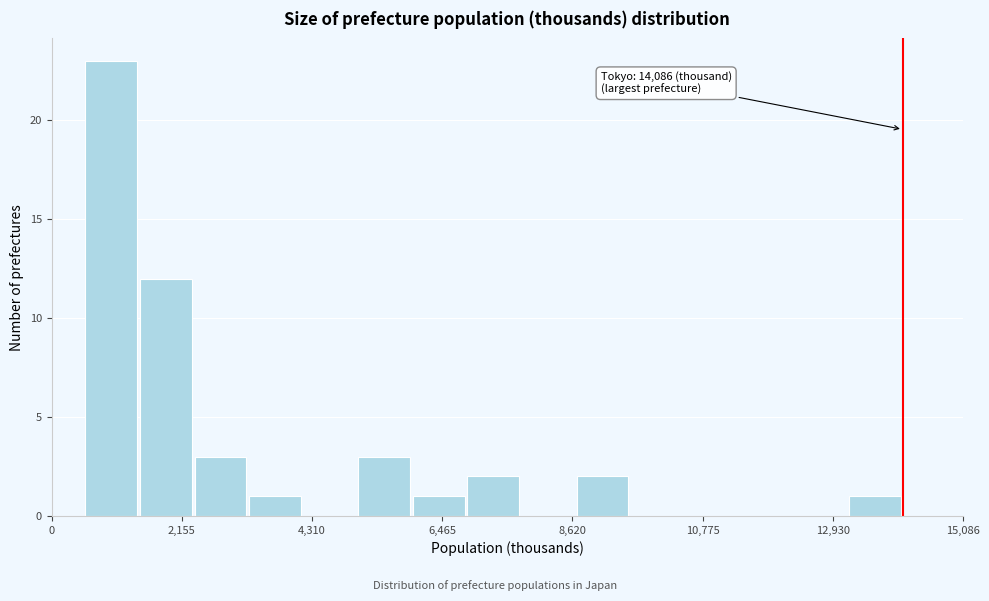

Around what value on the x-axis is the tallest bar? Give the approximate position of its centre, as read against the axis.

1000